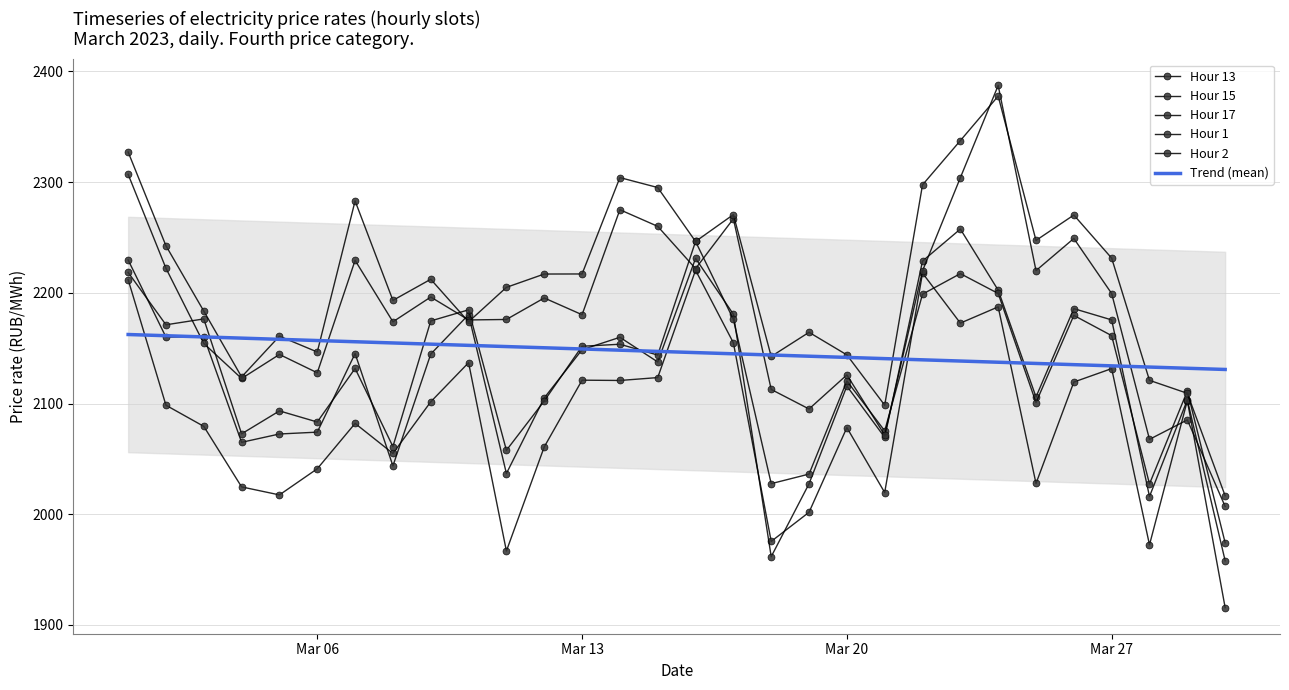

How many data points does each series have?

30